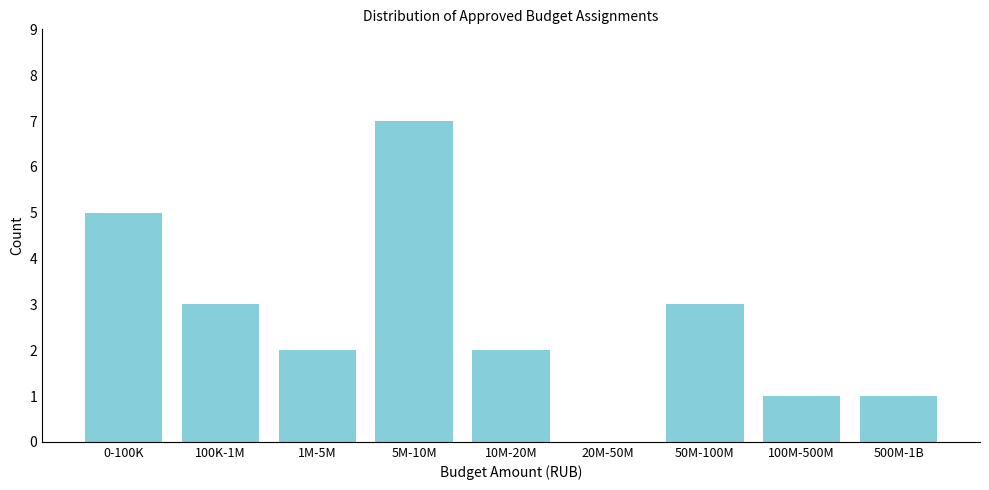

Reading right to left, transcribe all the data shown in this chart.

500M-1B=1	100M-500M=1	50M-100M=3	20M-50M=0	10M-20M=2	5M-10M=7	1M-5M=2	100K-1M=3	0-100K=5